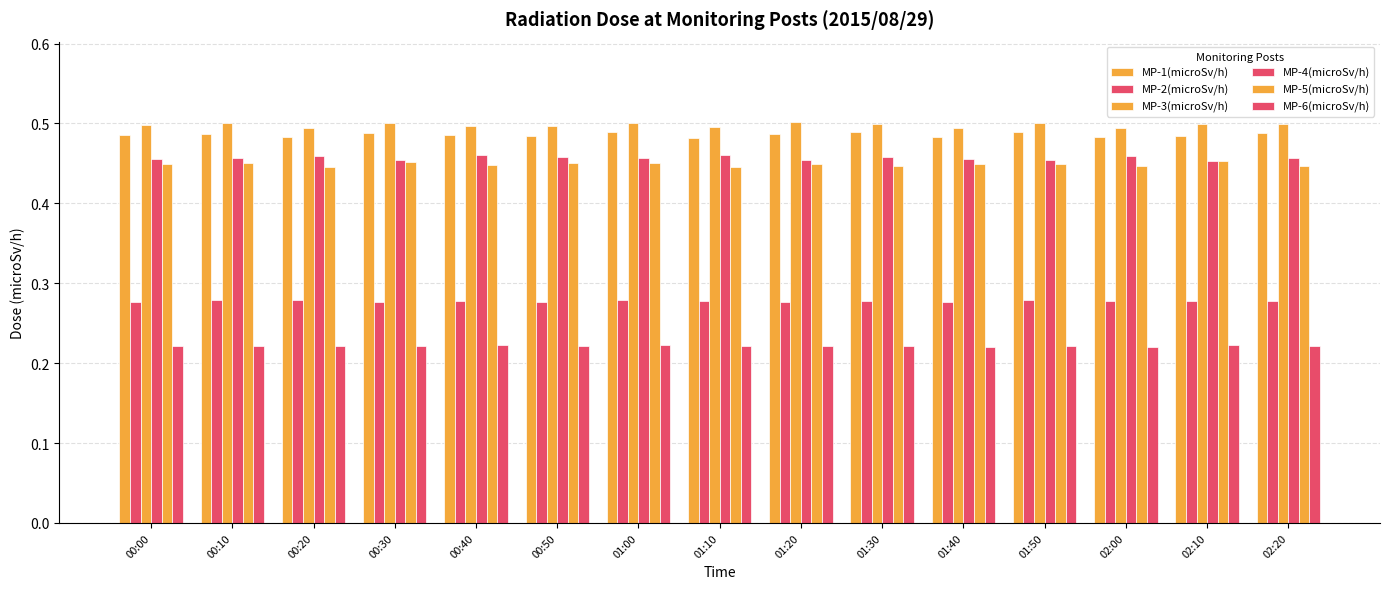

Which series has the largest total across all categories?

MP-3(microSv/h)